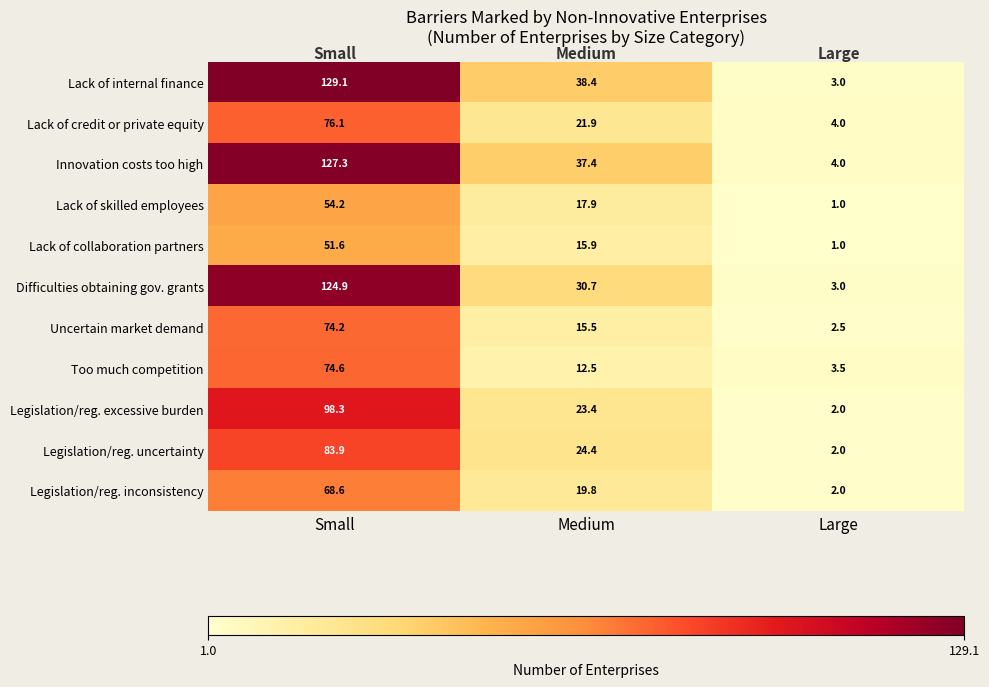

Where is Lack of internal finance nearest to the value 66?

Medium